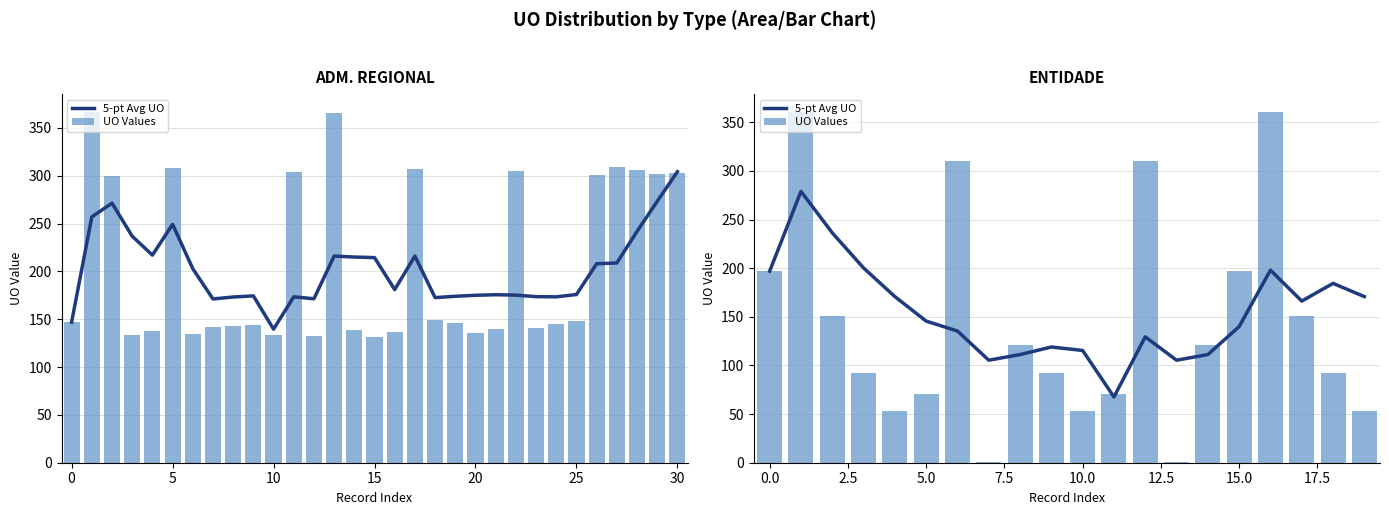

Which series has the largest total across all categories?

5-pt Avg UO